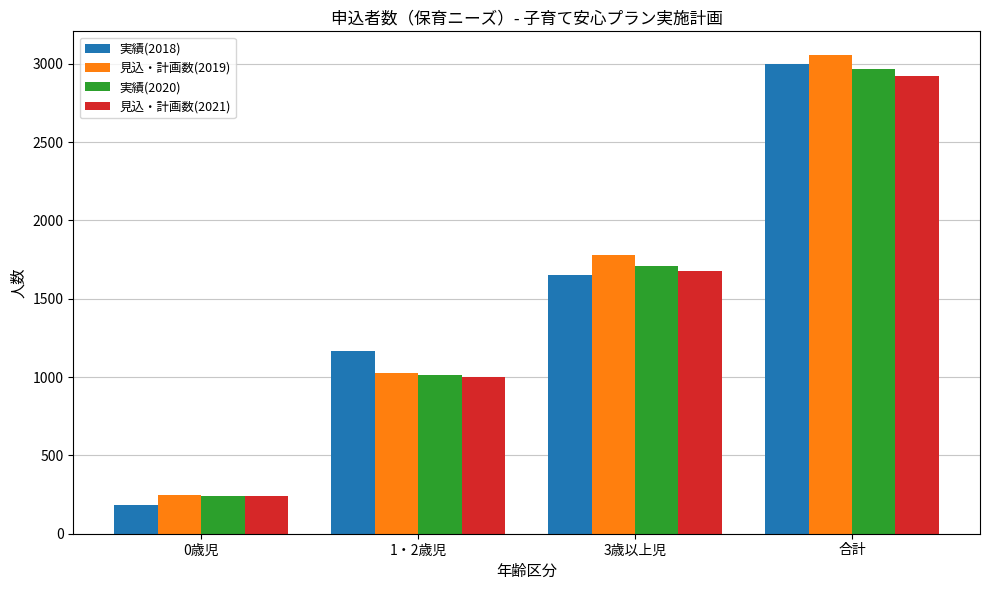

Is it true that 見込・計画数(2021) equals 240 at 0歳児?

True